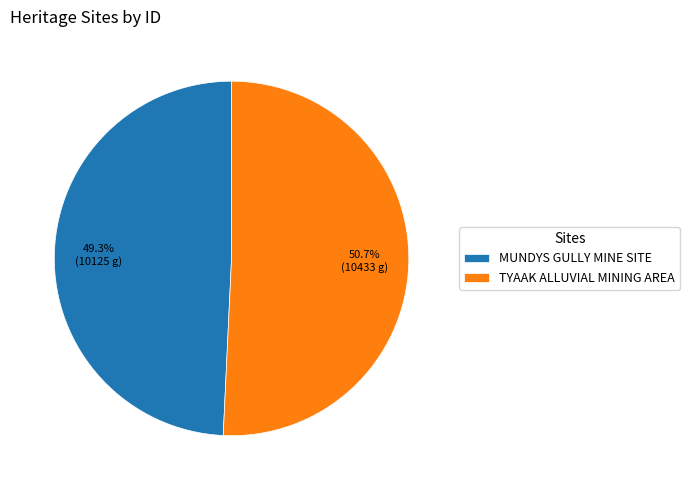

Between MUNDYS GULLY MINE SITE and TYAAK ALLUVIAL MINING AREA, which is larger?

TYAAK ALLUVIAL MINING AREA